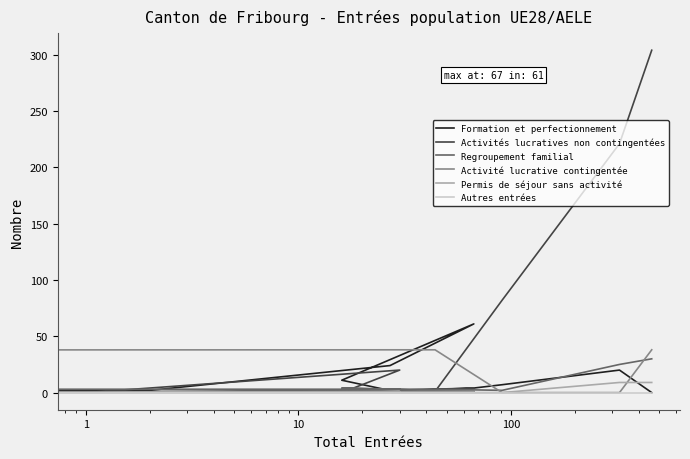

What are all the series names shown in the legend?

Formation et perfectionnement, Activités lucratives non contingentées, Regroupement familial, Activité lucrative contingentée, Permis de séjour sans activité, Autres entrées